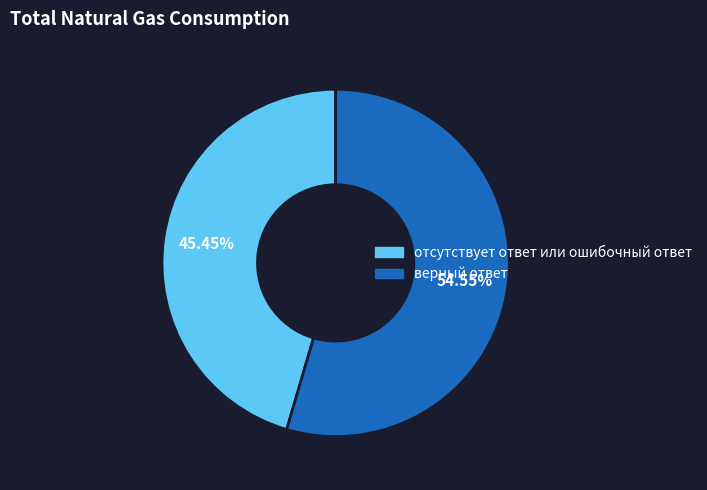

To the nearest percent, what is the average slice percentage?

50%